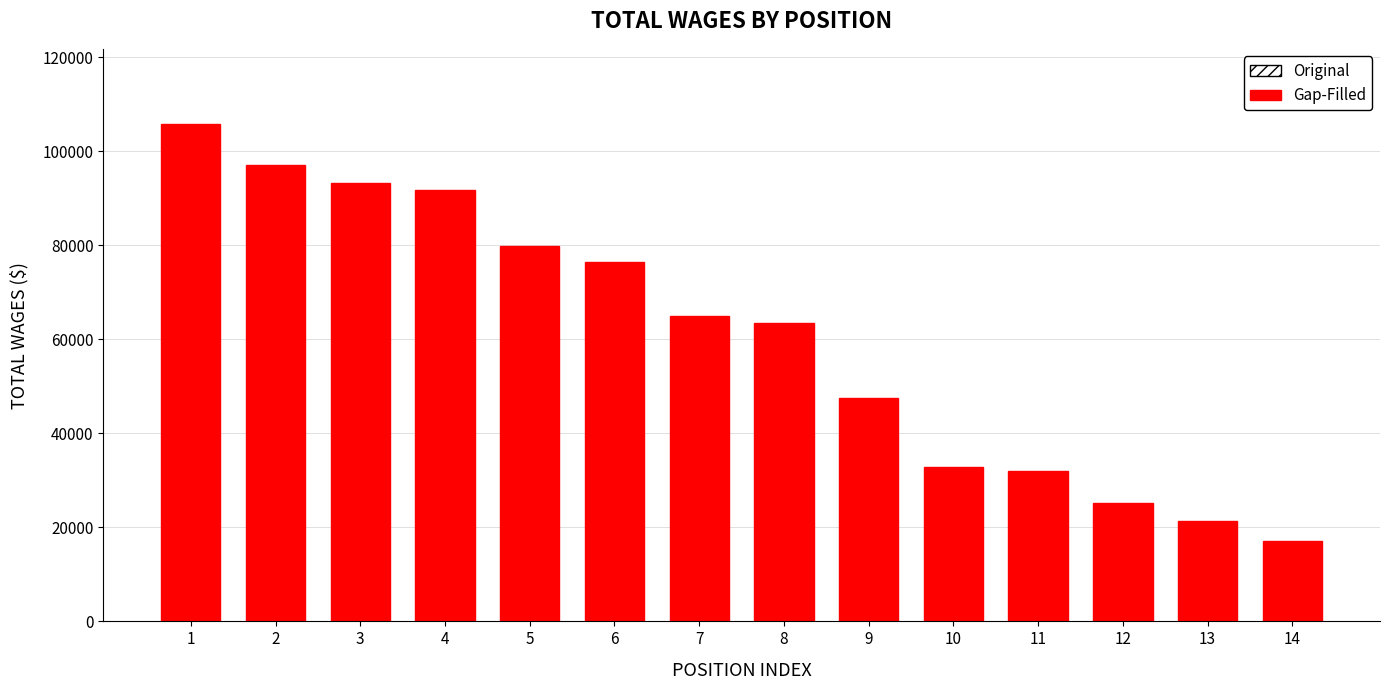

Reading left to right, list all the values displayed in this chart.

105889	97047	93304	91811	79822	76438	64899	63525	47454	32738	32041	25090	21400	17102